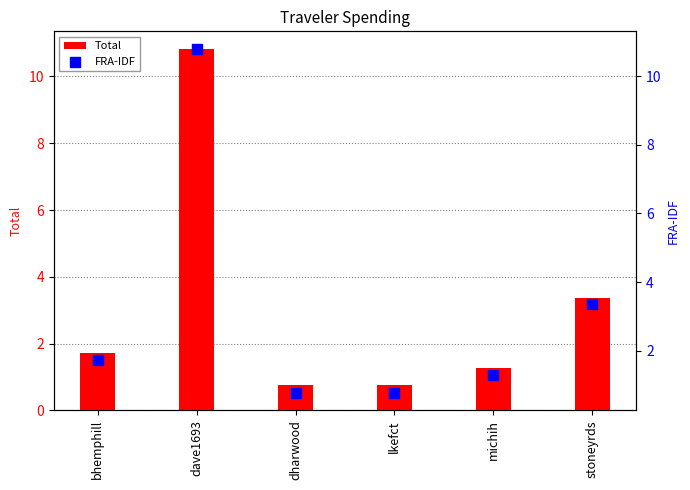

What is the total value across all series at michih?

2.6